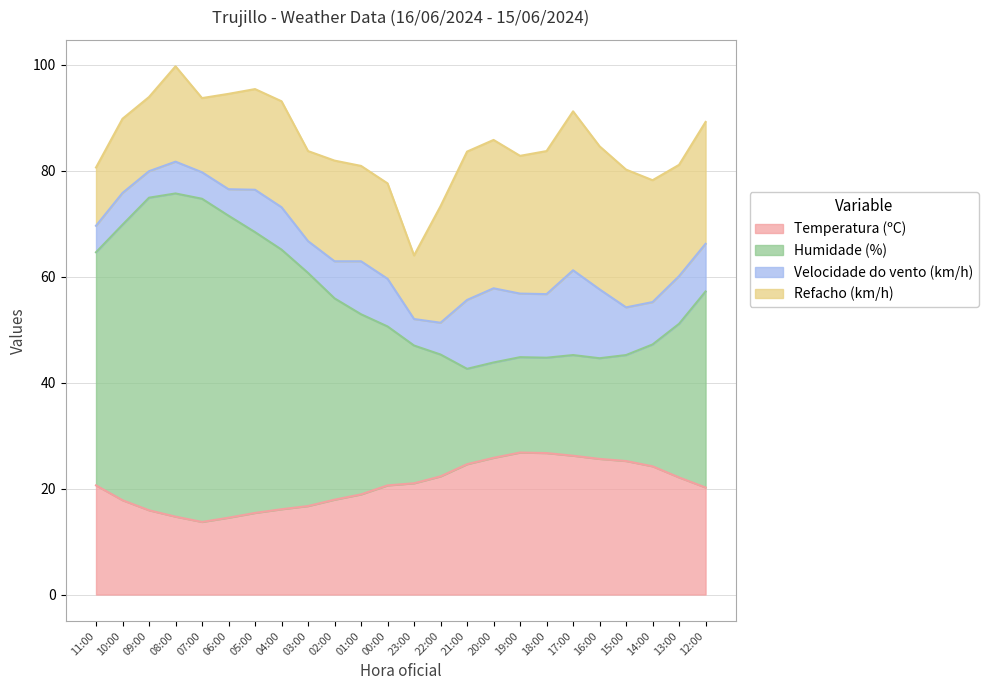

What is the total value across all series at 20:00?

85.8